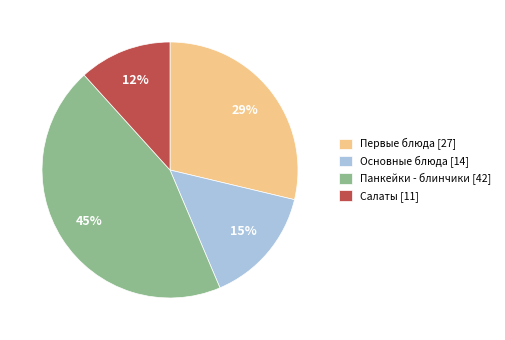

True or false: Первые блюда accounts for 33% of the total.

False